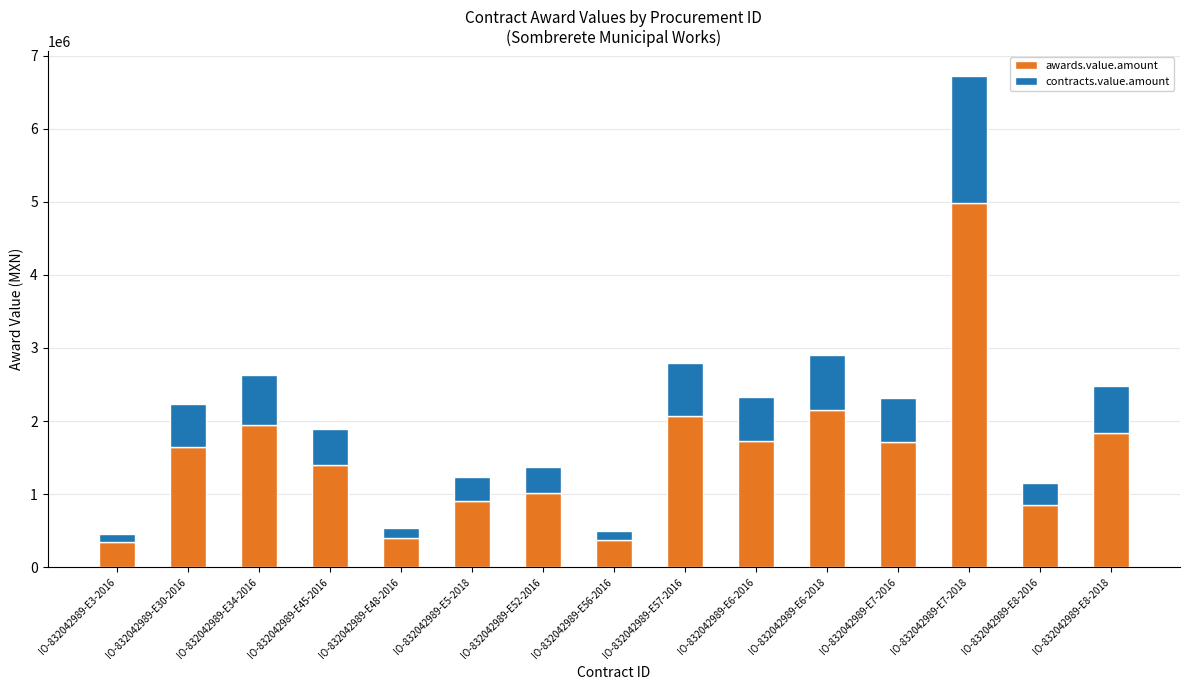

The value of awards.value.amount at IO-832042989-E7-2016 is 352669.8. True or false?

False